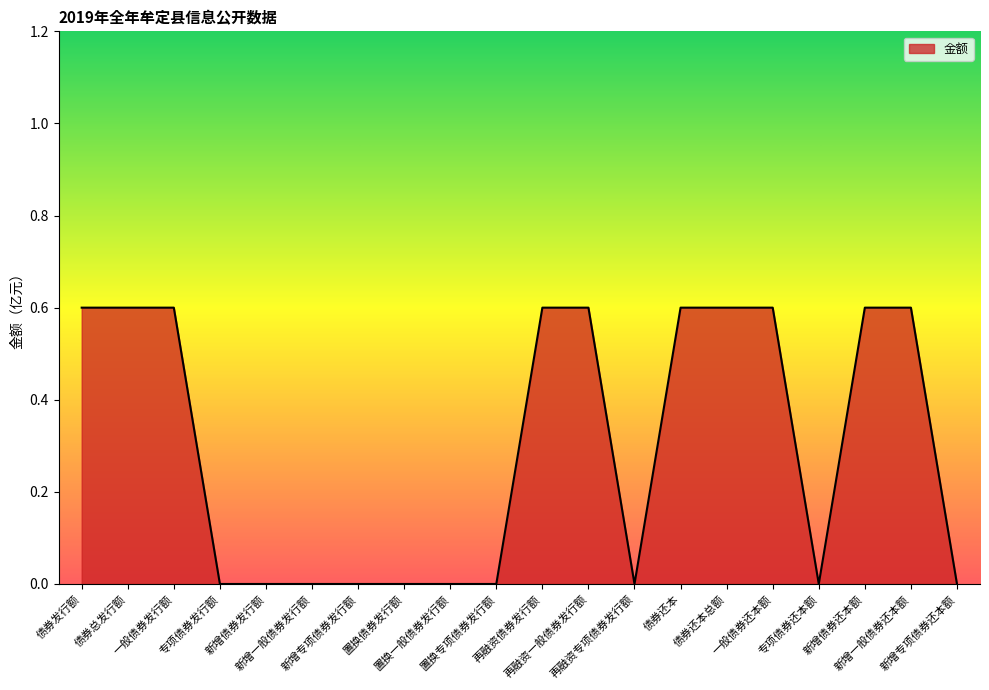

Count the number of data series in this chart.

1